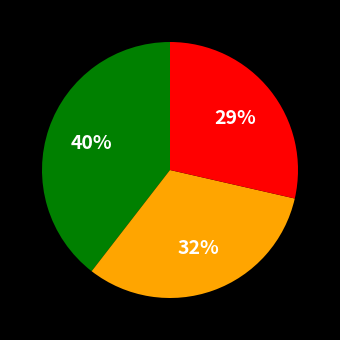

To the nearest percent, what is the difference between the largest and smallest slice percentages?

11%